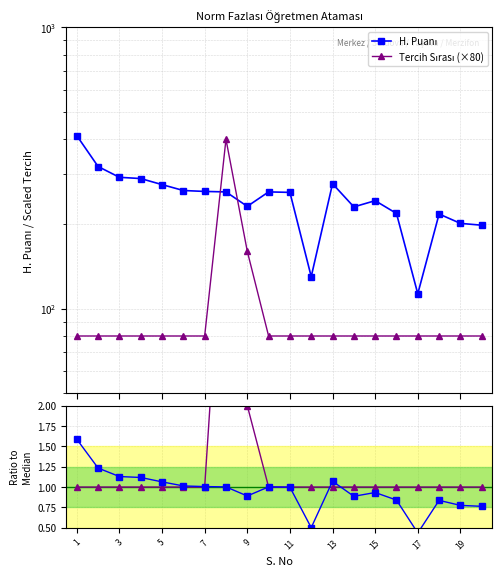

Between 3 and 15, which is larger?

3